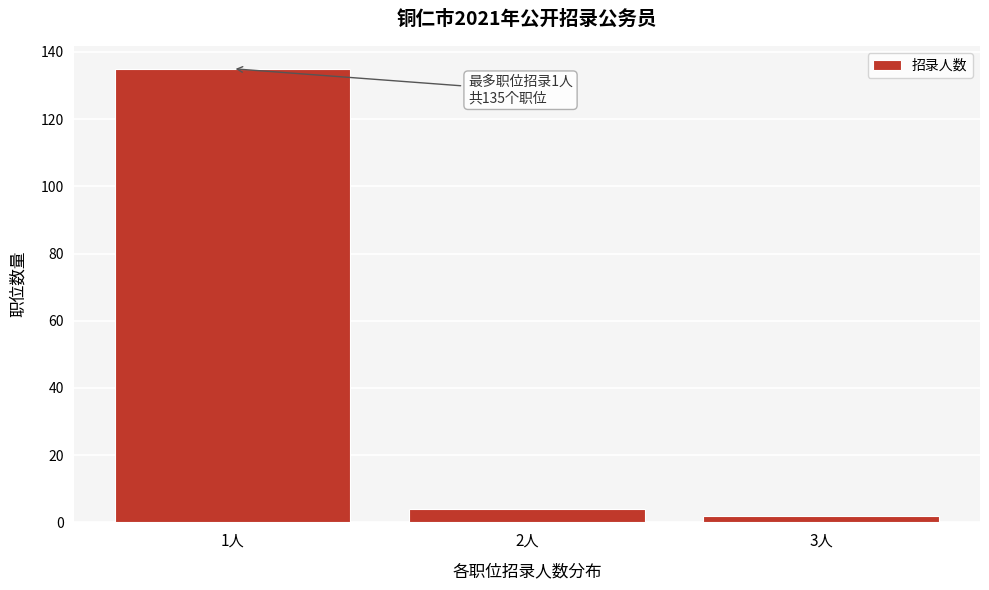

Reading left to right, extract all data points from this chart.

1人=135	2人=4	3人=2